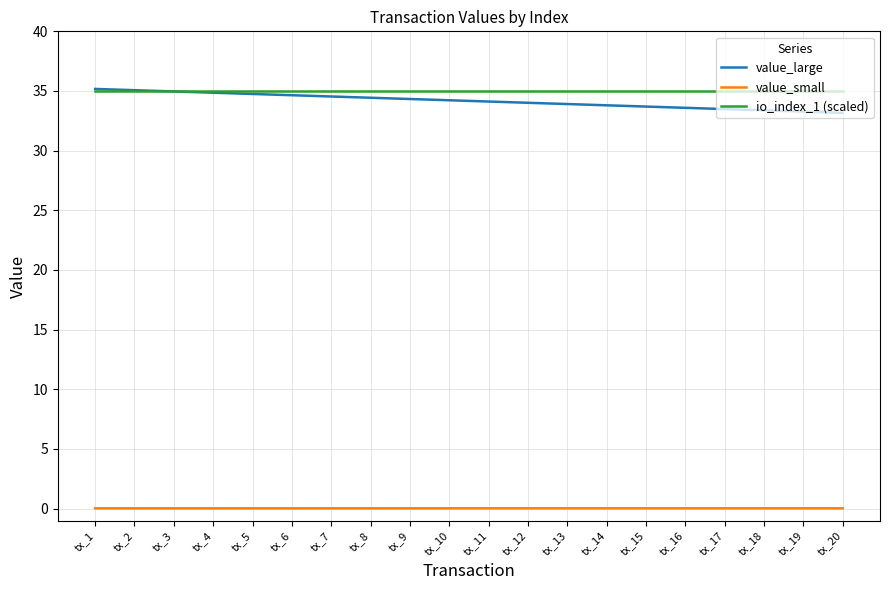

True or false: value_small and io_index_1 (scaled) cross at least once.

False